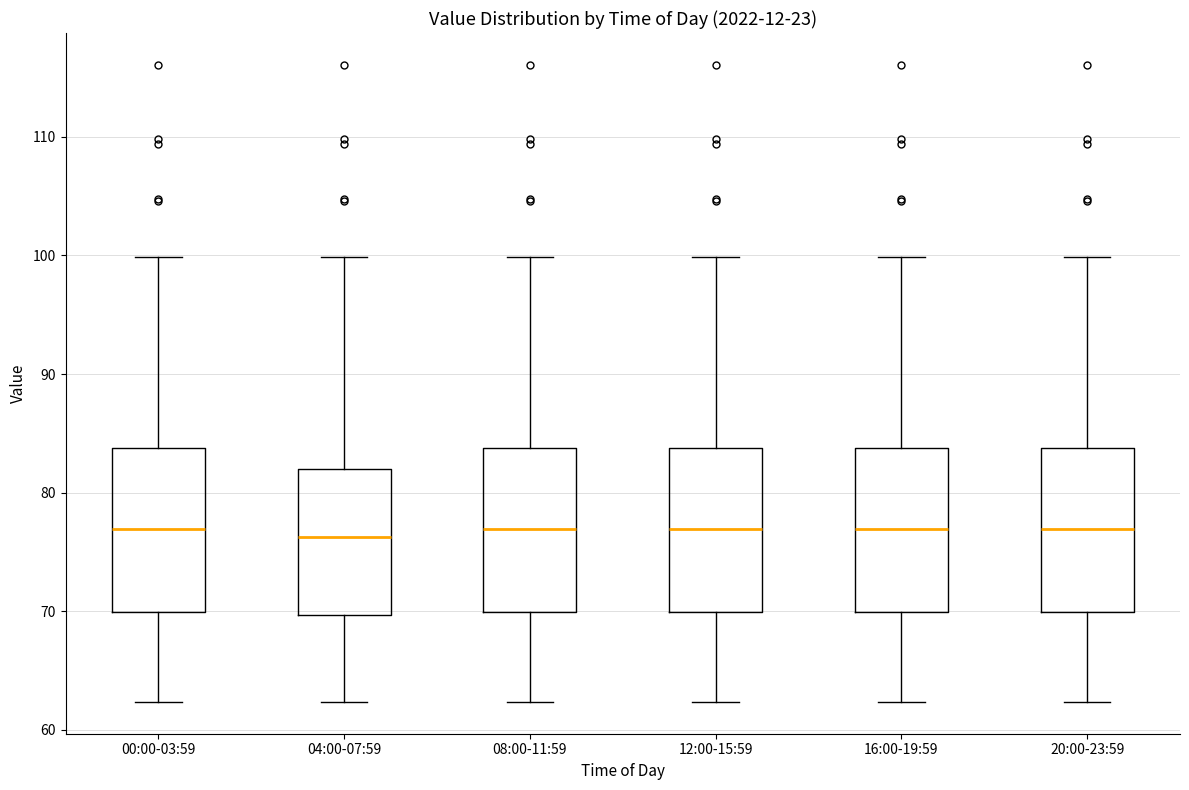

Reading left to right, transcribe this box plot: for each box, give where its median line is, the range the box spans, and where its two whiskers end, as read against the y-axis. The values are not printed on the chart, so give them approximately, as read against the axis.

00:00-03:59: median 77, box 70 to 84, whiskers 62 to 100
04:00-07:59: median 76, box 70 to 82, whiskers 62 to 100
08:00-11:59: median 77, box 70 to 84, whiskers 62 to 100
12:00-15:59: median 77, box 70 to 84, whiskers 62 to 100
16:00-19:59: median 77, box 70 to 84, whiskers 62 to 100
20:00-23:59: median 77, box 70 to 84, whiskers 62 to 100